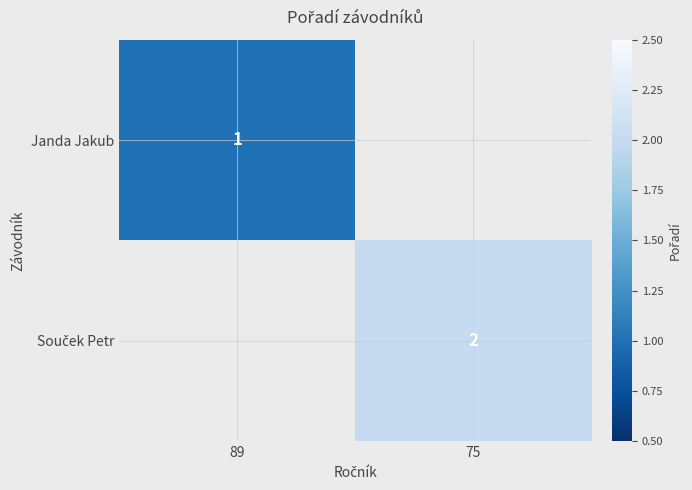

Is it true that Janda Jakub equals 0.5 at 89?

False